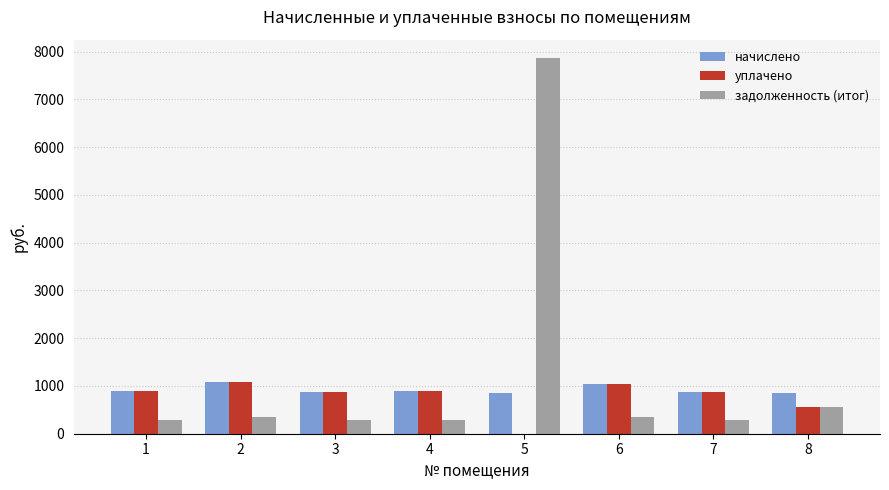

Between 3 and 5, which series saw the biggest shift?

задолженность (итог)